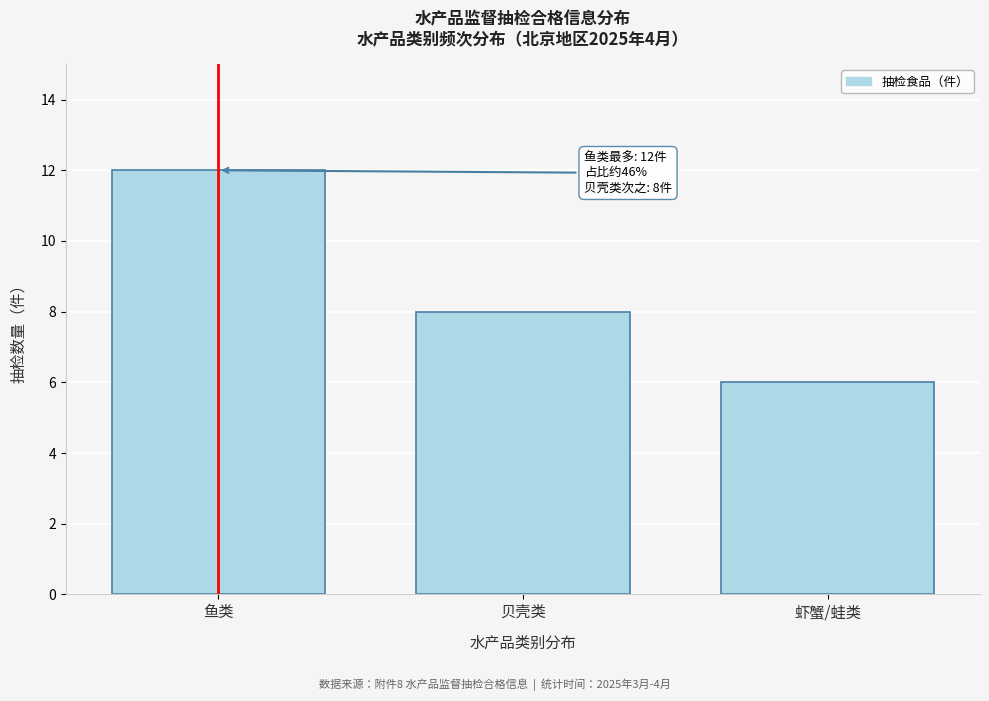

Reading left to right, extract all data points from this chart.

鱼类=12	贝壳类=8	虾蟹/蛙类=6